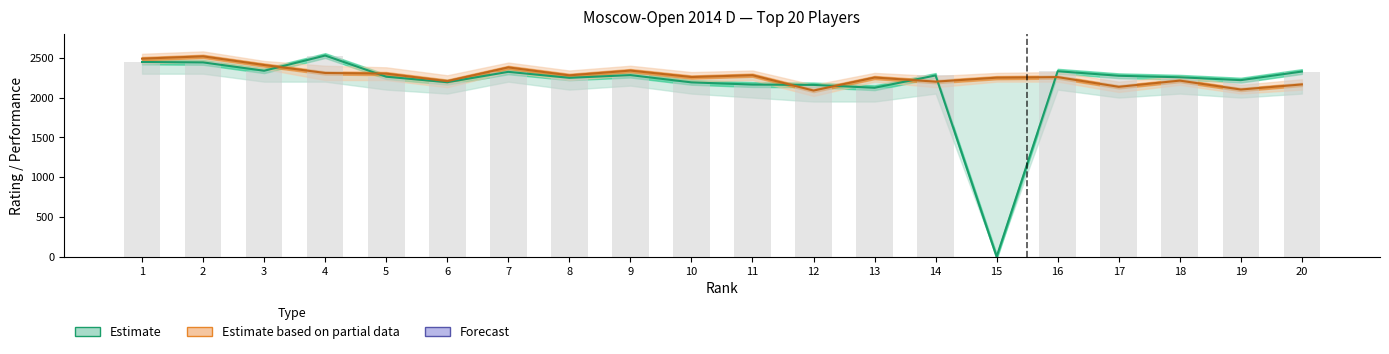

Is the value of Rating (Estimate) at 3 greater than the value of Performance (Partial) at 16?

Yes